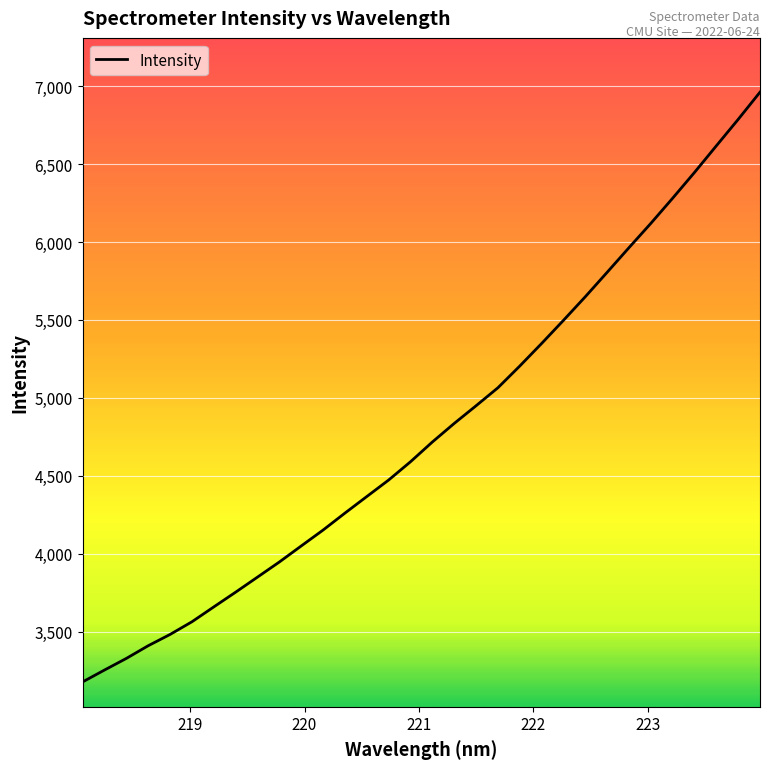

What is the maximum value shown in the chart?

6960.5